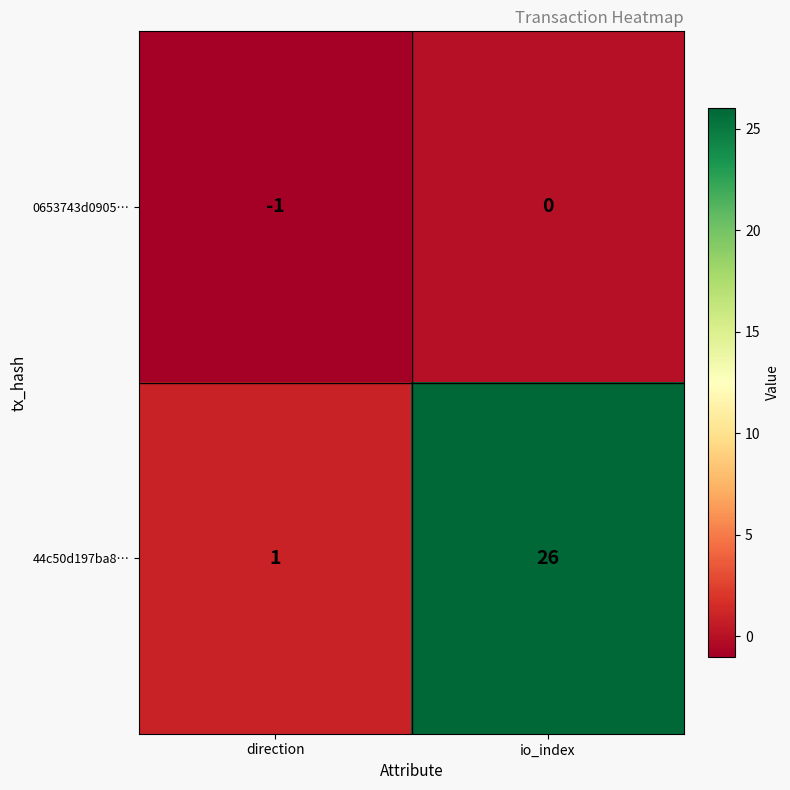

At which category is the sum across all series the highest?

io_index